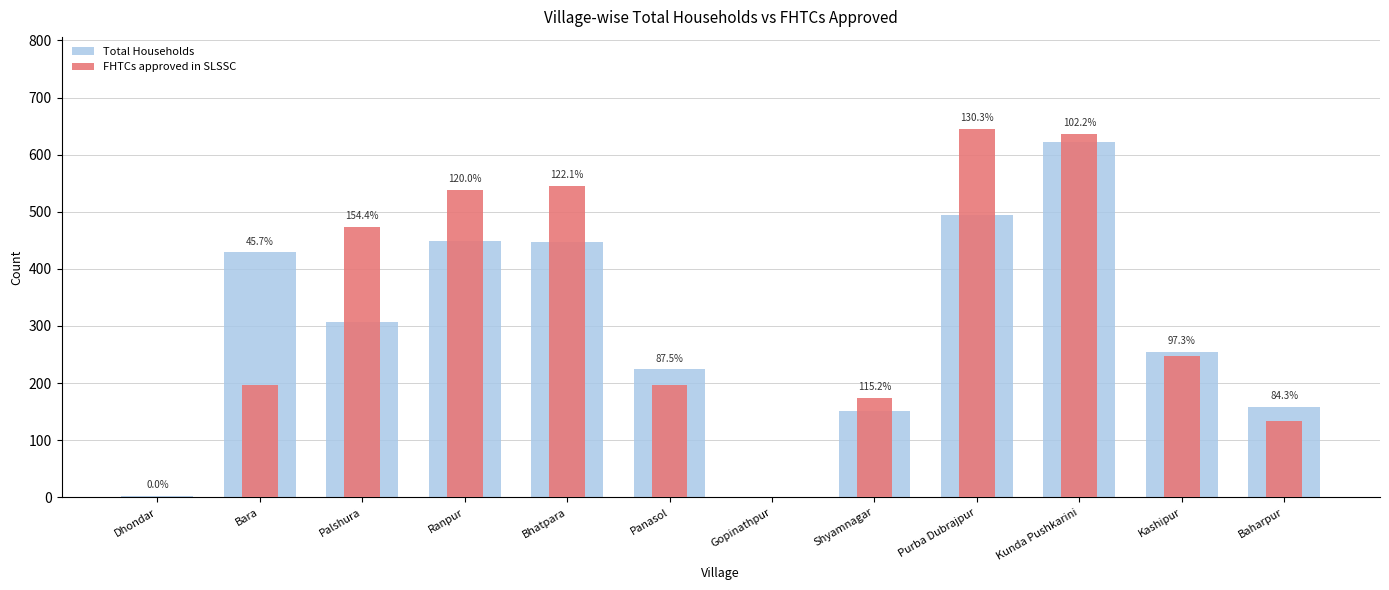

Which series has the widest spread of values?

FHTCs approved in SLSSC